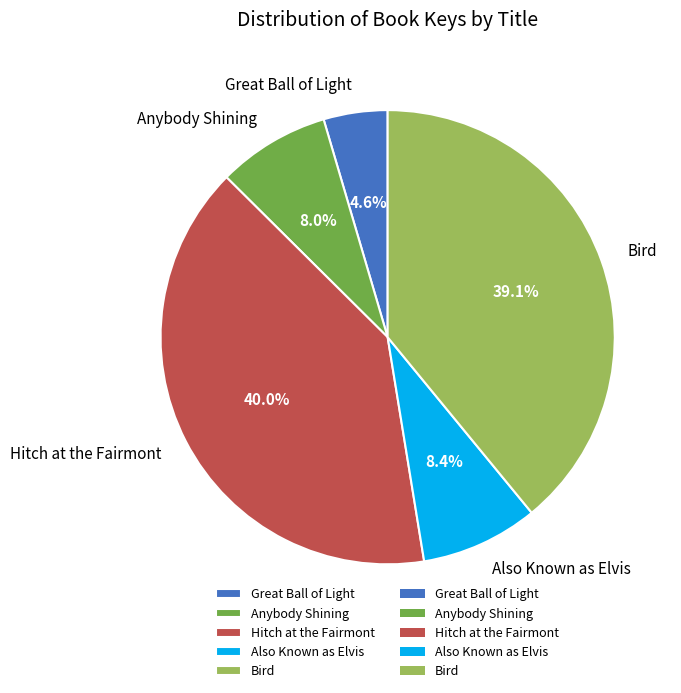

Is there any slice that represents more than half of the pie?

No